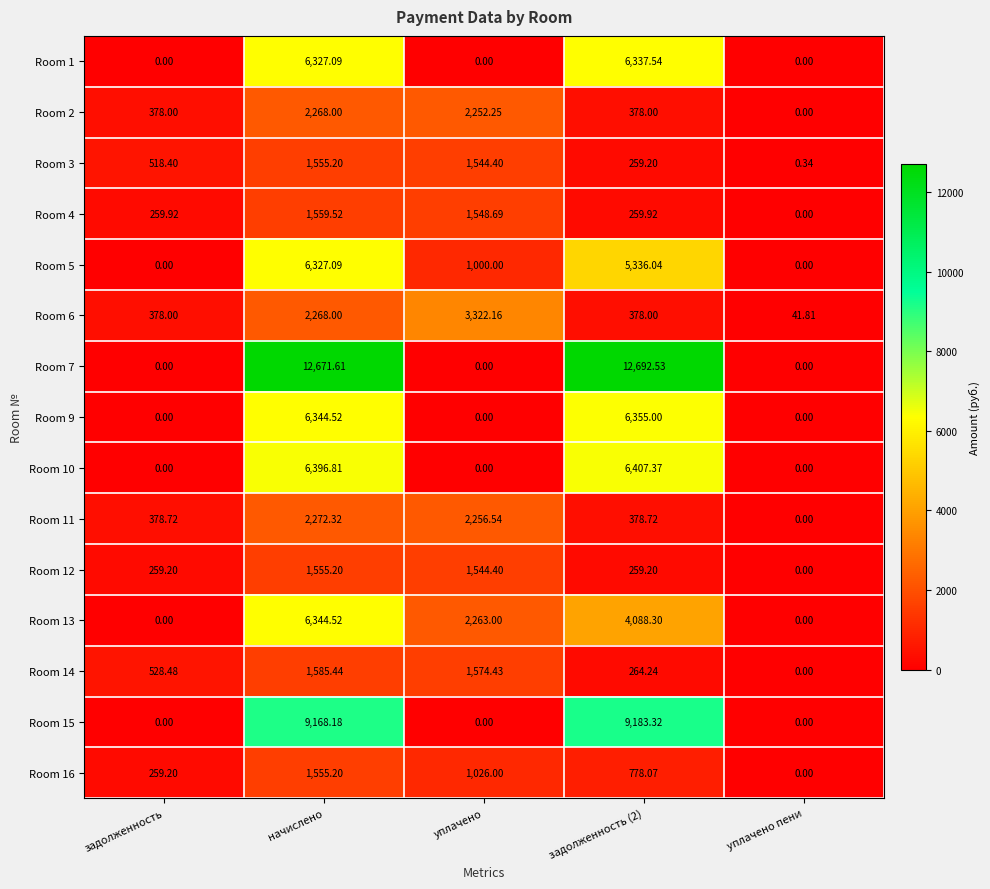

At which label does Room 13 first exceed 2263?

начислено